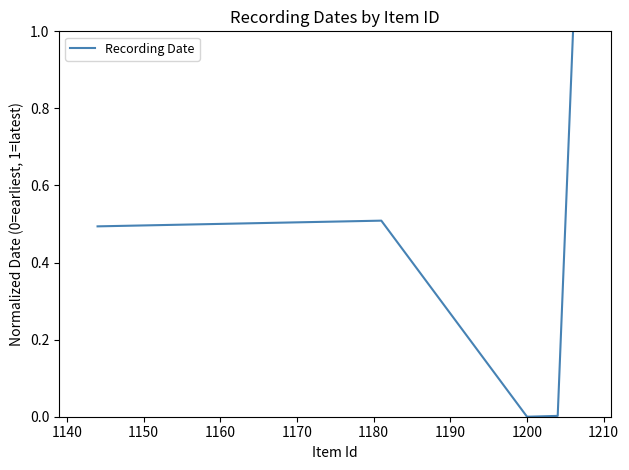

What is the greatest value displayed?

1.0